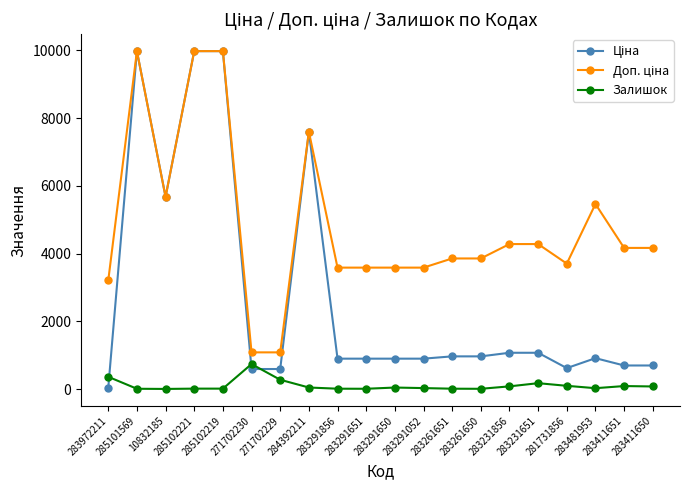

What is the greatest value displayed?

9975.0